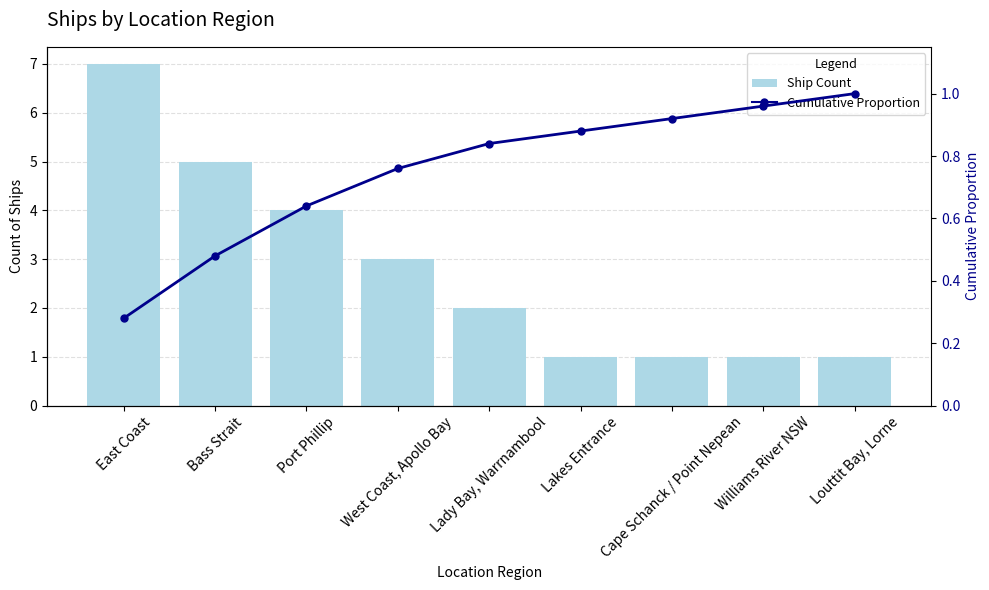

What position from the right is Lady Bay, Warrnambool?

5